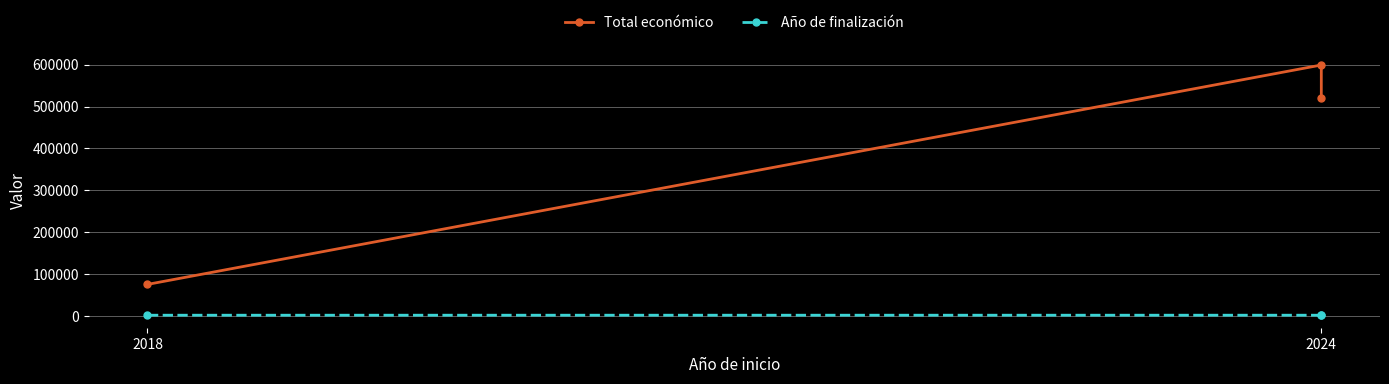

What is the average value of the Total económico series?

398283